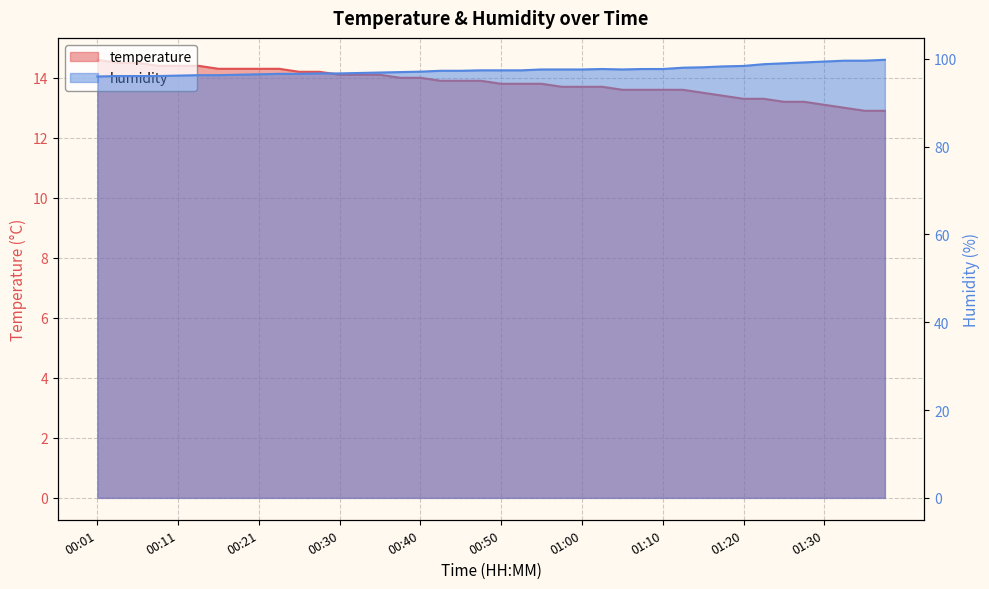

In humidity, how many points are lower than both neighbors (excluding endpoints)?

1